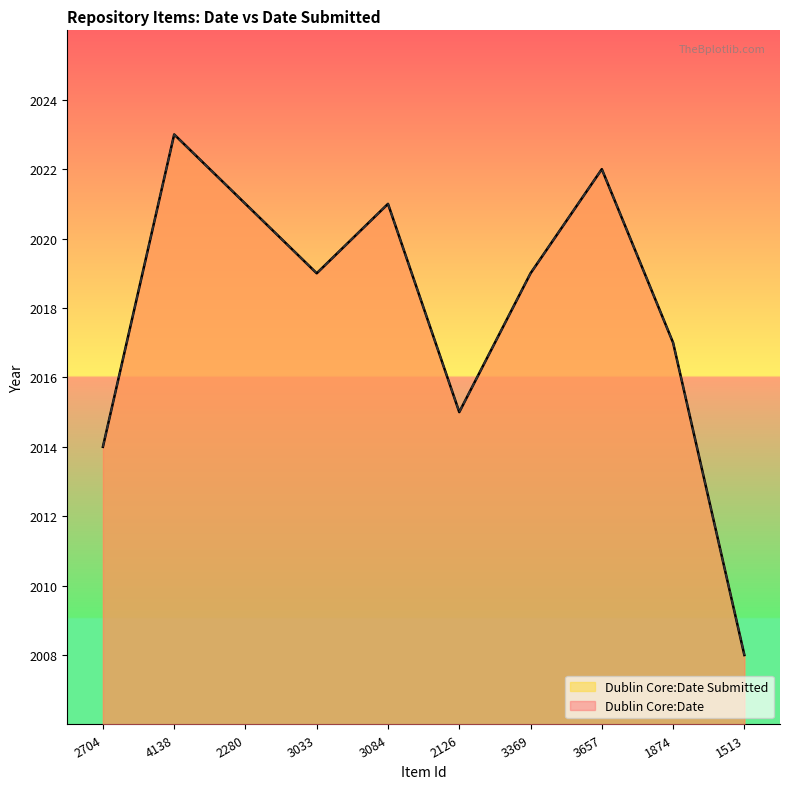

What value does the data have at 3657?

2022